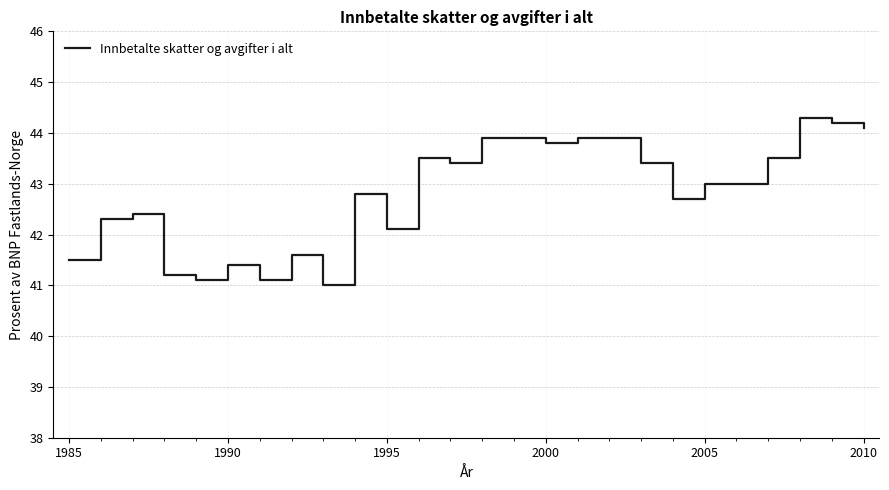

What is the greatest value displayed?

44.3